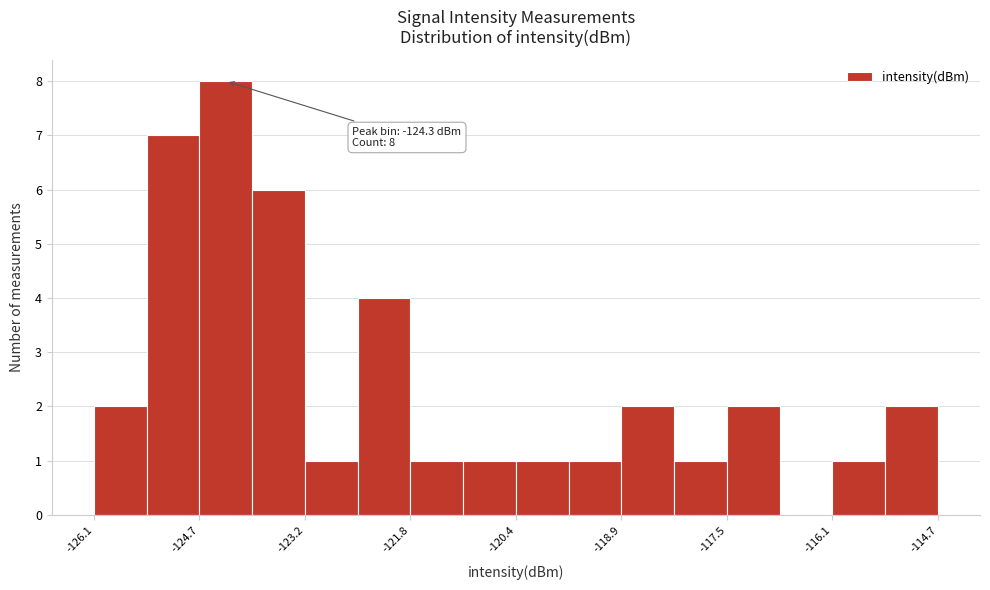

Read against the x-axis, roughly where is the centre of the tallest bar?

-124.2